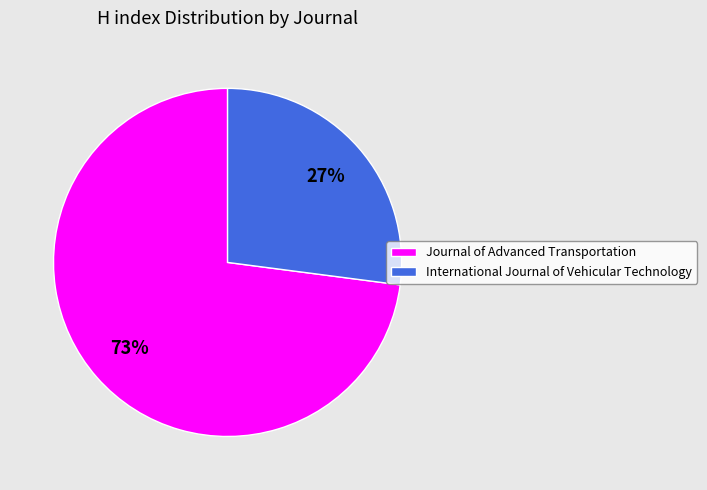

To the nearest percent, what is the difference between the largest and smallest slice percentages?

46%